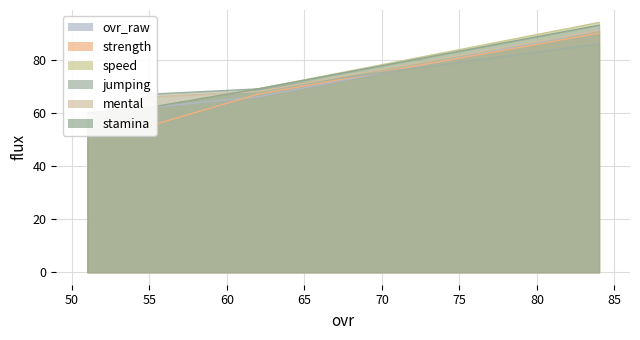

How many times do mental and jumping cross each other?

2